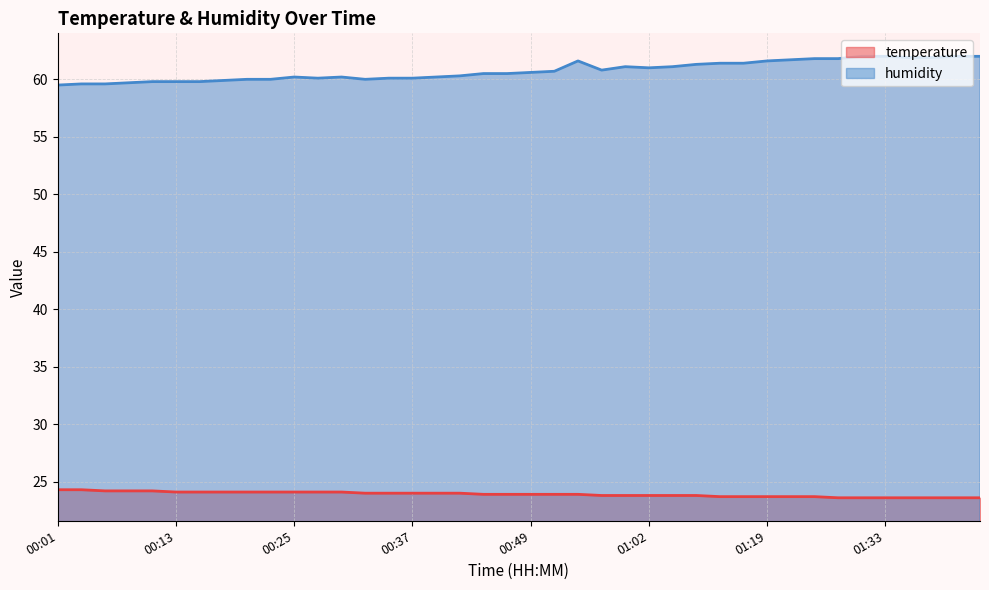

Which has a higher value, 00:10 or 00:22?

00:10